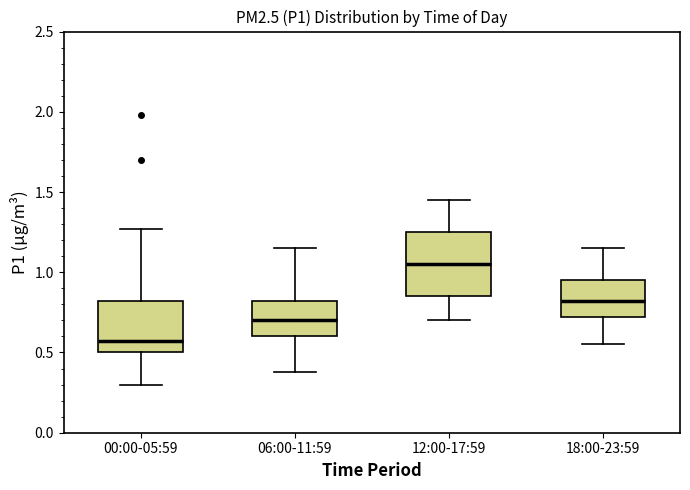

Which box has the lowest median line?

00:00-05:59